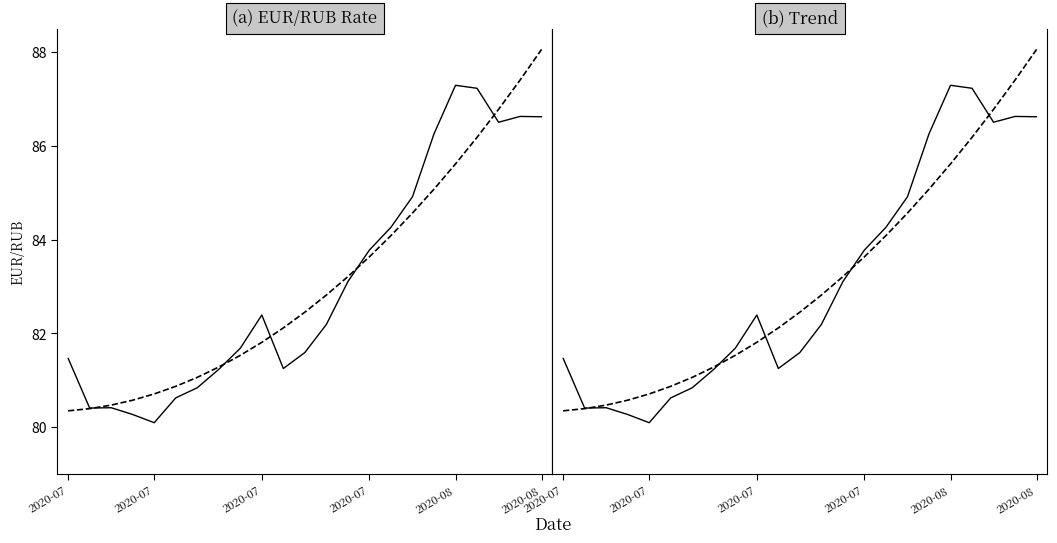

What value does the curs series have at 2020-07?

80.4